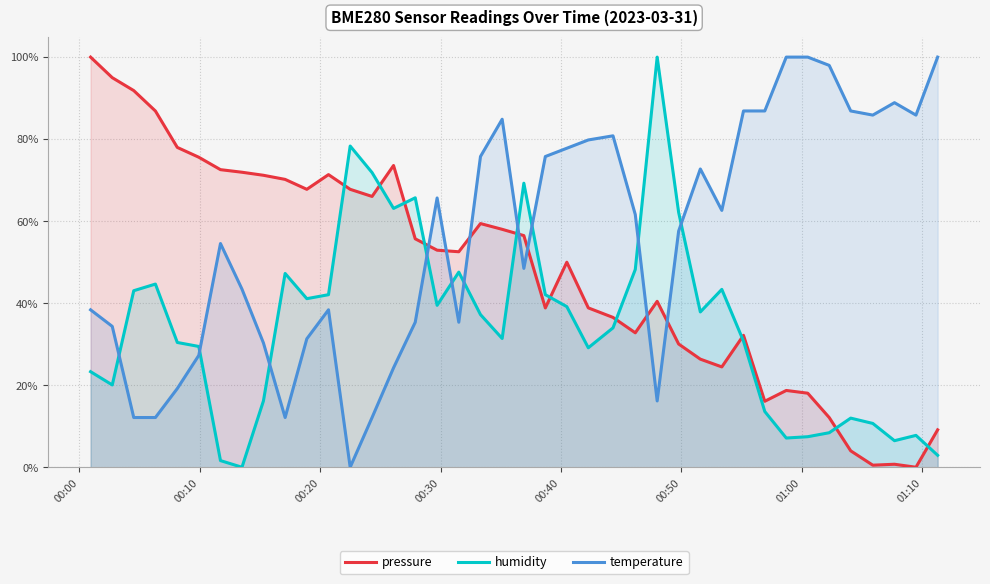

Reading right to left, transcribe all the data shown in this chart.

pressure: 0.1	0.0	0.0	0.0	0.0	0.1	0.2	0.2	0.2	0.3	0.2	0.3	0.3	0.4	0.3	0.4	0.4	0.5	0.4	0.6	0.6	0.6	0.5	0.5	0.6	0.7	0.7	0.7	0.7	0.7	0.7	0.7	0.7	0.7	0.8	0.8	0.9	0.9	0.9	1.0
humidity: 0.0	0.1	0.1	0.1	0.1	0.1	0.1	0.1	0.1	0.3	0.4	0.4	0.6	1.0	0.5	0.3	0.3	0.4	0.4	0.7	0.3	0.4	0.5	0.4	0.7	0.6	0.7	0.8	0.4	0.4	0.5	0.2	0.0	0.0	0.3	0.3	0.4	0.4	0.2	0.2
temperature: 1.0	0.9	0.9	0.9	0.9	1.0	1.0	1.0	0.9	0.9	0.6	0.7	0.6	0.2	0.6	0.8	0.8	0.8	0.8	0.5	0.8	0.8	0.4	0.7	0.4	0.2	0.1	0.0	0.4	0.3	0.1	0.3	0.4	0.5	0.3	0.2	0.1	0.1	0.3	0.4